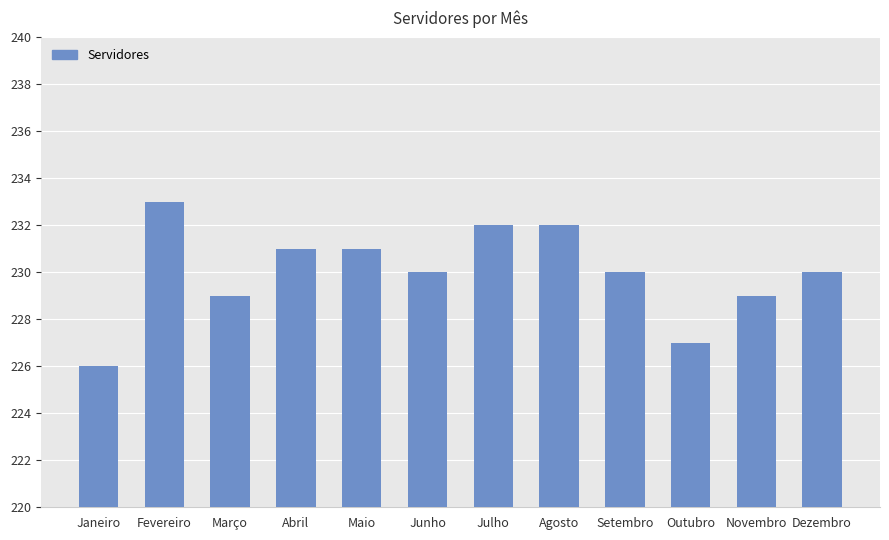

What is the difference between the maximum and minimum values?

7